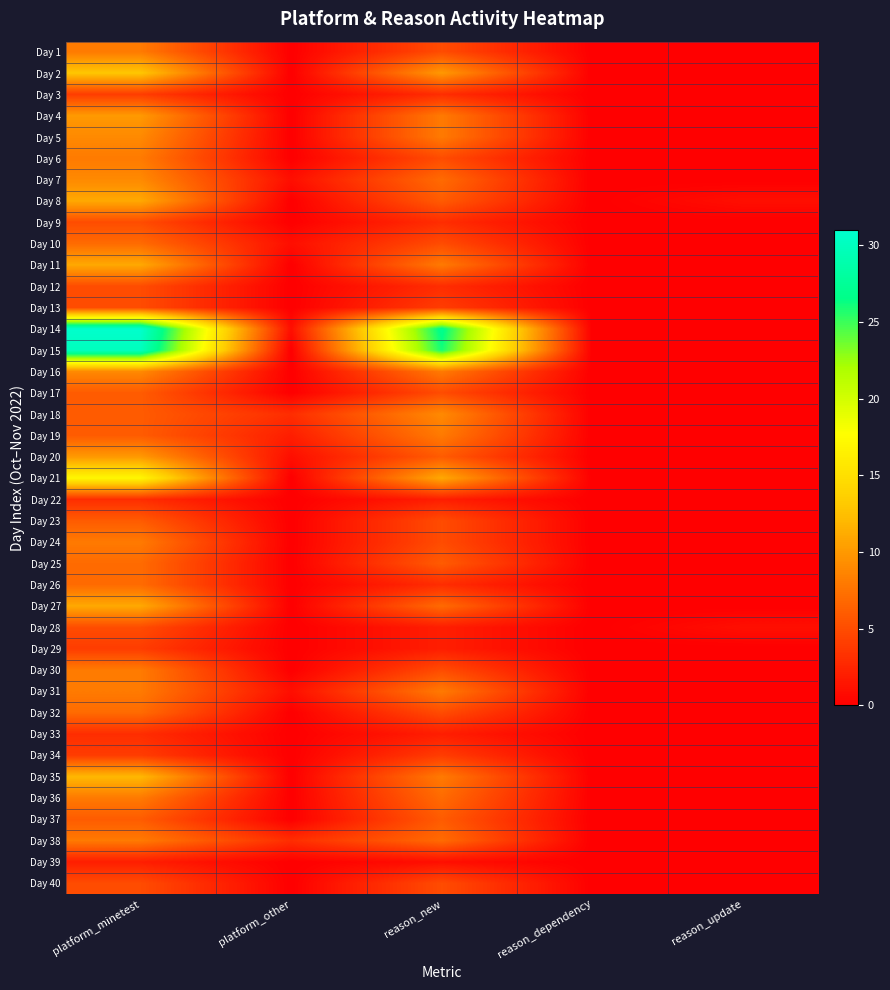

Reading left to right, extract all data points from this chart.

Day 1: platform_minetest=8	platform_other=0	reason_new=5	reason_dependency=0	reason_update=0
Day 2: platform_minetest=13	platform_other=0	reason_new=10	reason_dependency=0	reason_update=0
Day 3: platform_minetest=4	platform_other=0	reason_new=3	reason_dependency=0	reason_update=0
Day 4: platform_minetest=10	platform_other=0	reason_new=8	reason_dependency=0	reason_update=0
Day 5: platform_minetest=9	platform_other=0	reason_new=8	reason_dependency=0	reason_update=0
Day 6: platform_minetest=8	platform_other=0	reason_new=5	reason_dependency=0	reason_update=0
Day 7: platform_minetest=9	platform_other=1	reason_new=7	reason_dependency=0	reason_update=0
Day 8: platform_minetest=11	platform_other=0	reason_new=6	reason_dependency=0	reason_update=1
Day 9: platform_minetest=5	platform_other=0	reason_new=3	reason_dependency=0	reason_update=0
Day 10: platform_minetest=7	platform_other=1	reason_new=5	reason_dependency=0	reason_update=0
Day 11: platform_minetest=11	platform_other=0	reason_new=8	reason_dependency=0	reason_update=0
Day 12: platform_minetest=5	platform_other=0	reason_new=3	reason_dependency=0	reason_update=0
Day 13: platform_minetest=5	platform_other=0	reason_new=4	reason_dependency=0	reason_update=0
Day 14: platform_minetest=31	platform_other=1	reason_new=27	reason_dependency=0	reason_update=0
Day 15: platform_minetest=30	platform_other=0	reason_new=26	reason_dependency=0	reason_update=0
Day 16: platform_minetest=9	platform_other=0	reason_new=8	reason_dependency=0	reason_update=0
Day 17: platform_minetest=6	platform_other=0	reason_new=5	reason_dependency=0	reason_update=0
Day 18: platform_minetest=6	platform_other=3	reason_new=9	reason_dependency=0	reason_update=0
Day 19: platform_minetest=6	platform_other=2	reason_new=8	reason_dependency=0	reason_update=0
Day 20: platform_minetest=10	platform_other=1	reason_new=6	reason_dependency=0	reason_update=0
Day 21: platform_minetest=17	platform_other=0	reason_new=11	reason_dependency=0	reason_update=0
Day 22: platform_minetest=3	platform_other=0	reason_new=2	reason_dependency=0	reason_update=0
Day 23: platform_minetest=6	platform_other=0	reason_new=5	reason_dependency=0	reason_update=0
Day 24: platform_minetest=8	platform_other=0	reason_new=5	reason_dependency=0	reason_update=0
Day 25: platform_minetest=7	platform_other=0	reason_new=6	reason_dependency=0	reason_update=0
Day 26: platform_minetest=7	platform_other=0	reason_new=3	reason_dependency=0	reason_update=0
Day 27: platform_minetest=11	platform_other=0	reason_new=7	reason_dependency=0	reason_update=0
Day 28: platform_minetest=5	platform_other=0	reason_new=2	reason_dependency=0	reason_update=1
Day 29: platform_minetest=4	platform_other=0	reason_new=2	reason_dependency=0	reason_update=0
Day 30: platform_minetest=8	platform_other=0	reason_new=5	reason_dependency=0	reason_update=0
Day 31: platform_minetest=8	platform_other=1	reason_new=8	reason_dependency=0	reason_update=0
Day 32: platform_minetest=7	platform_other=0	reason_new=5	reason_dependency=0	reason_update=0
Day 33: platform_minetest=3	platform_other=0	reason_new=2	reason_dependency=0	reason_update=0
Day 34: platform_minetest=4	platform_other=0	reason_new=4	reason_dependency=0	reason_update=0
Day 35: platform_minetest=12	platform_other=0	reason_new=8	reason_dependency=0	reason_update=0
Day 36: platform_minetest=8	platform_other=0	reason_new=7	reason_dependency=0	reason_update=0
Day 37: platform_minetest=6	platform_other=0	reason_new=6	reason_dependency=0	reason_update=0
Day 38: platform_minetest=8	platform_other=3	reason_new=7	reason_dependency=0	reason_update=0
Day 39: platform_minetest=2	platform_other=0	reason_new=1	reason_dependency=0	reason_update=0
Day 40: platform_minetest=5	platform_other=0	reason_new=5	reason_dependency=0	reason_update=0